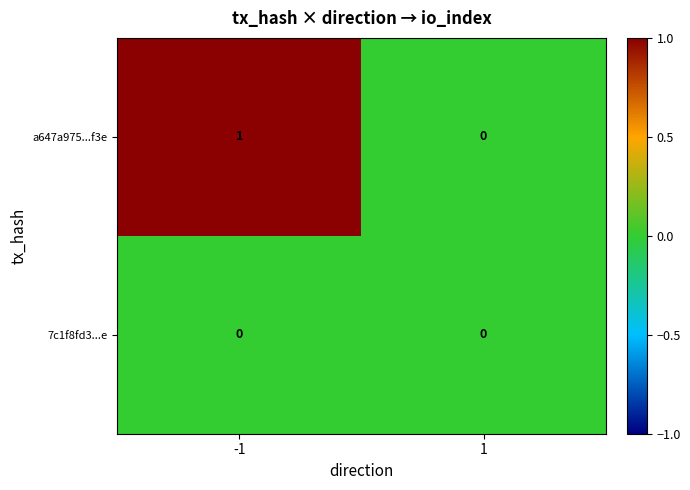

The value of a647a975...f3e at -1 is 0. True or false?

False